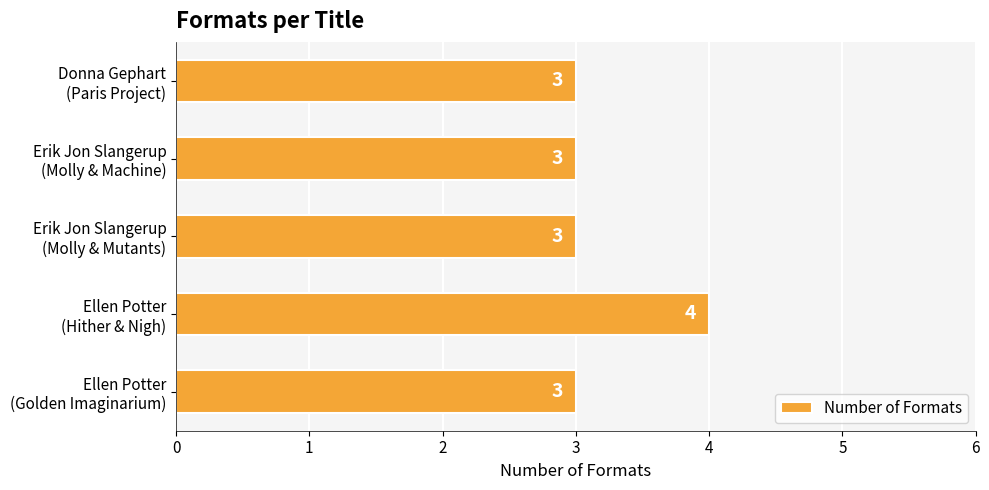

What is the average value?

3